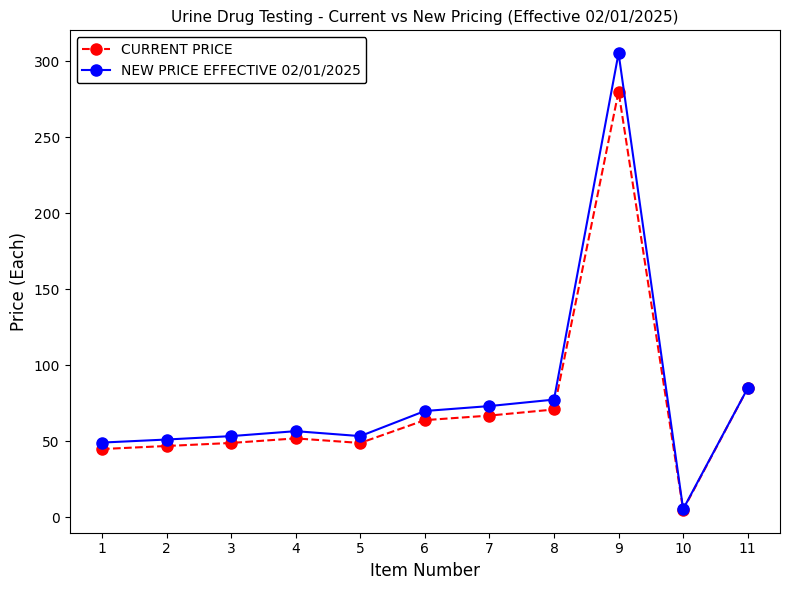

Rank the series by their average value, from highest to lowest.

NEW PRICE EFFECTIVE 02/01/2025, CURRENT PRICE